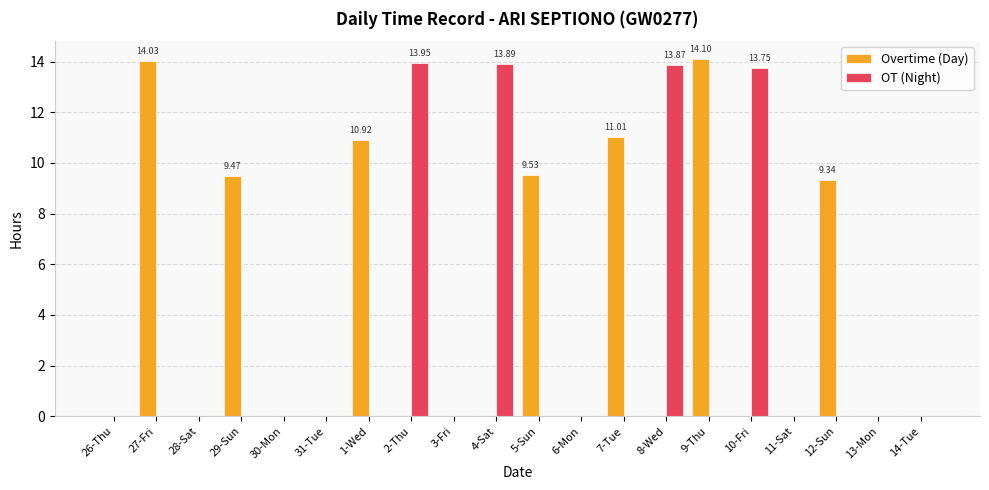

Which series changed the most between 3-Fri and 5-Sun?

Overtime (Day)